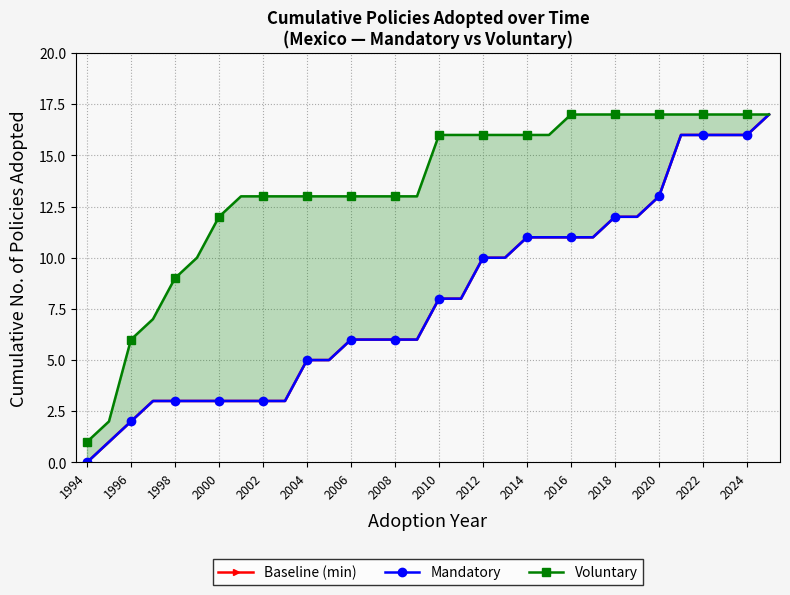

True or false: Mandatory and Baseline (min) cross at least once.

False